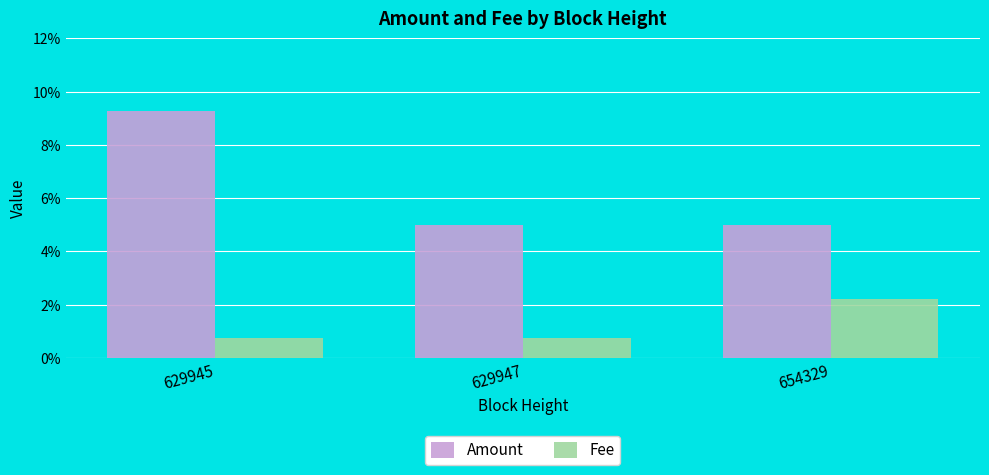

Are the bars grouped side by side (vs. stacked)?

Yes